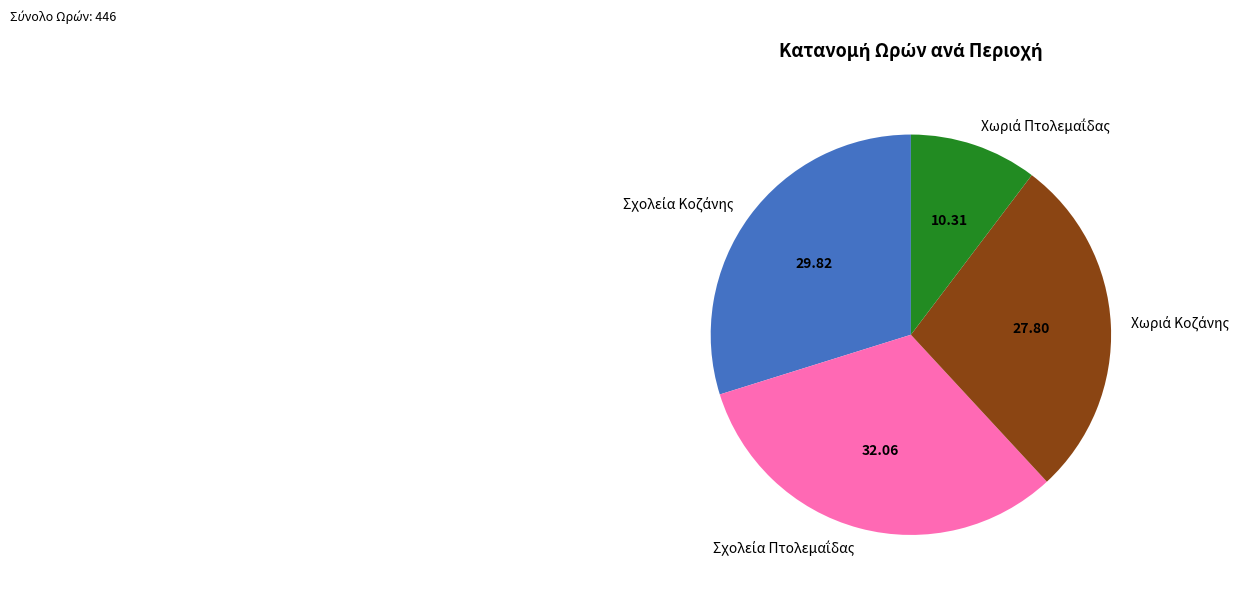

Is there any slice that represents more than half of the pie?

No